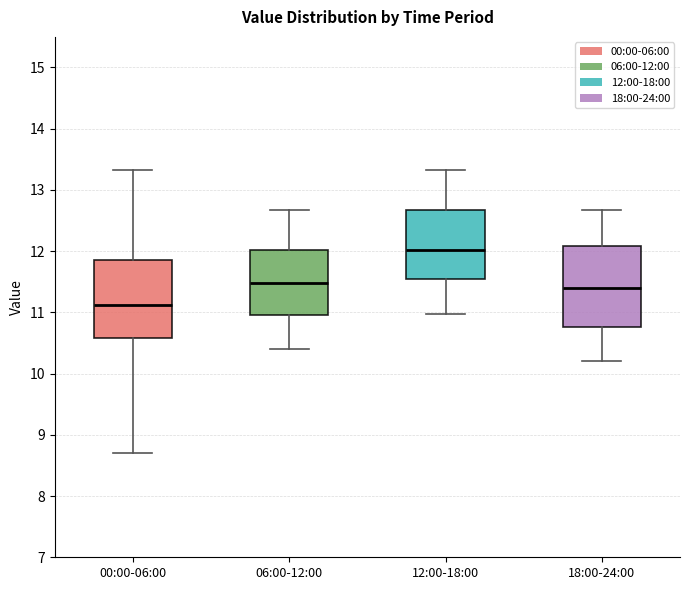

Where is the lower edge of the box for 18:00-24:00 on the y-axis? The values are not printed on the chart, so give them approximately, as read against the axis.

10.8